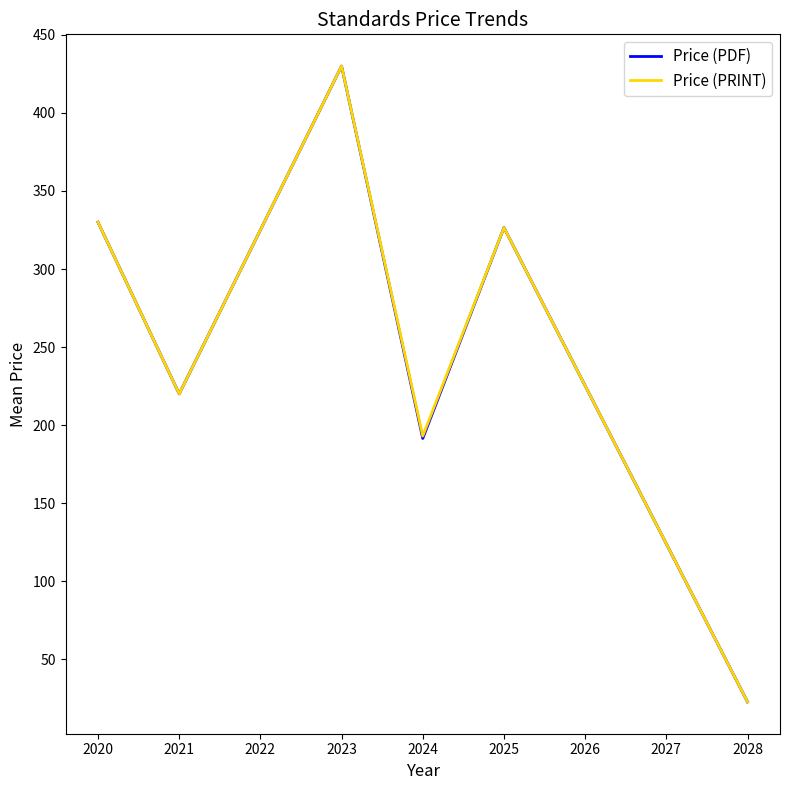

At which label is Price (PRINT) closest to 226?

2021